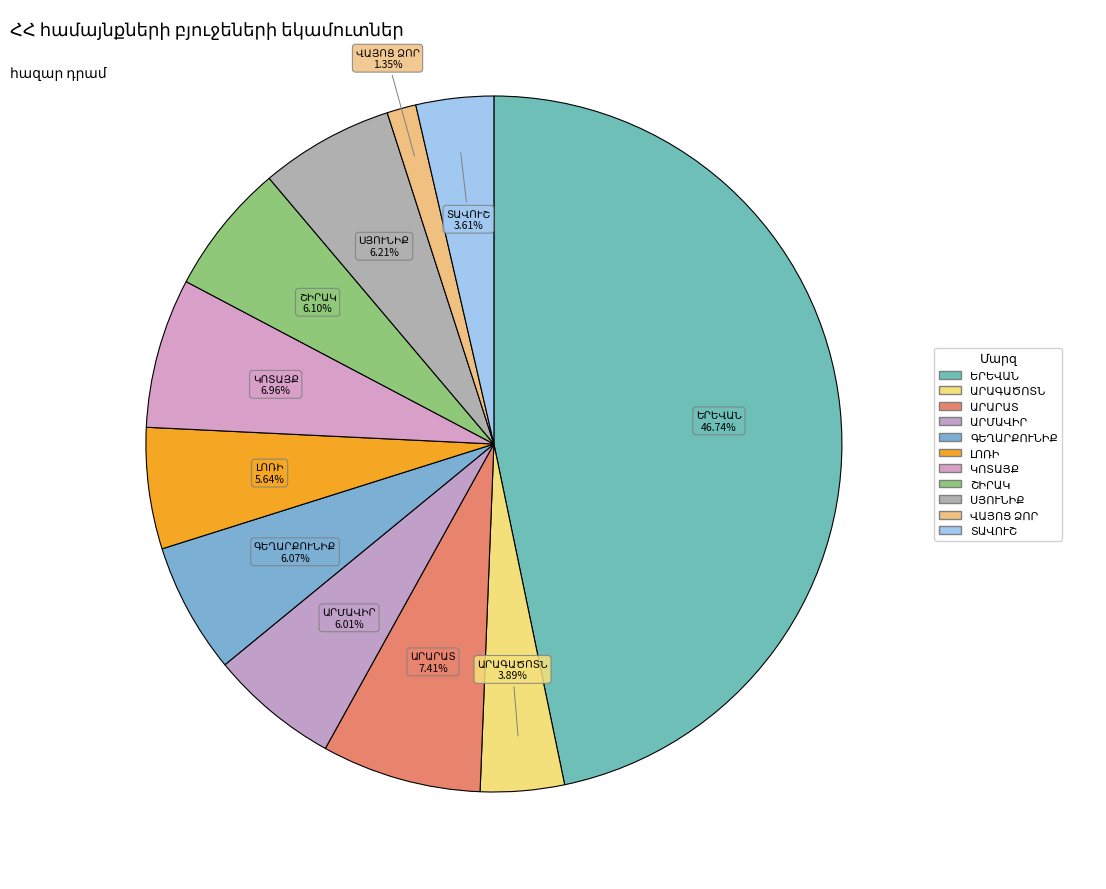

To the nearest percent, what portion does ՍՅՈՒՆԻՔ represent?

6%